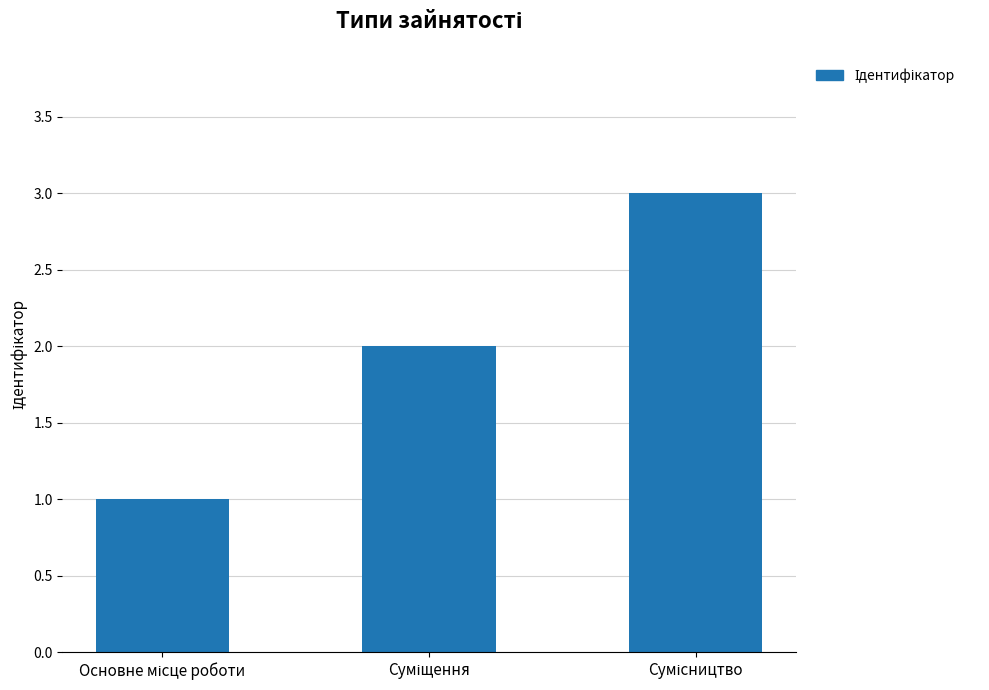

How many categories are shown in the chart?

3